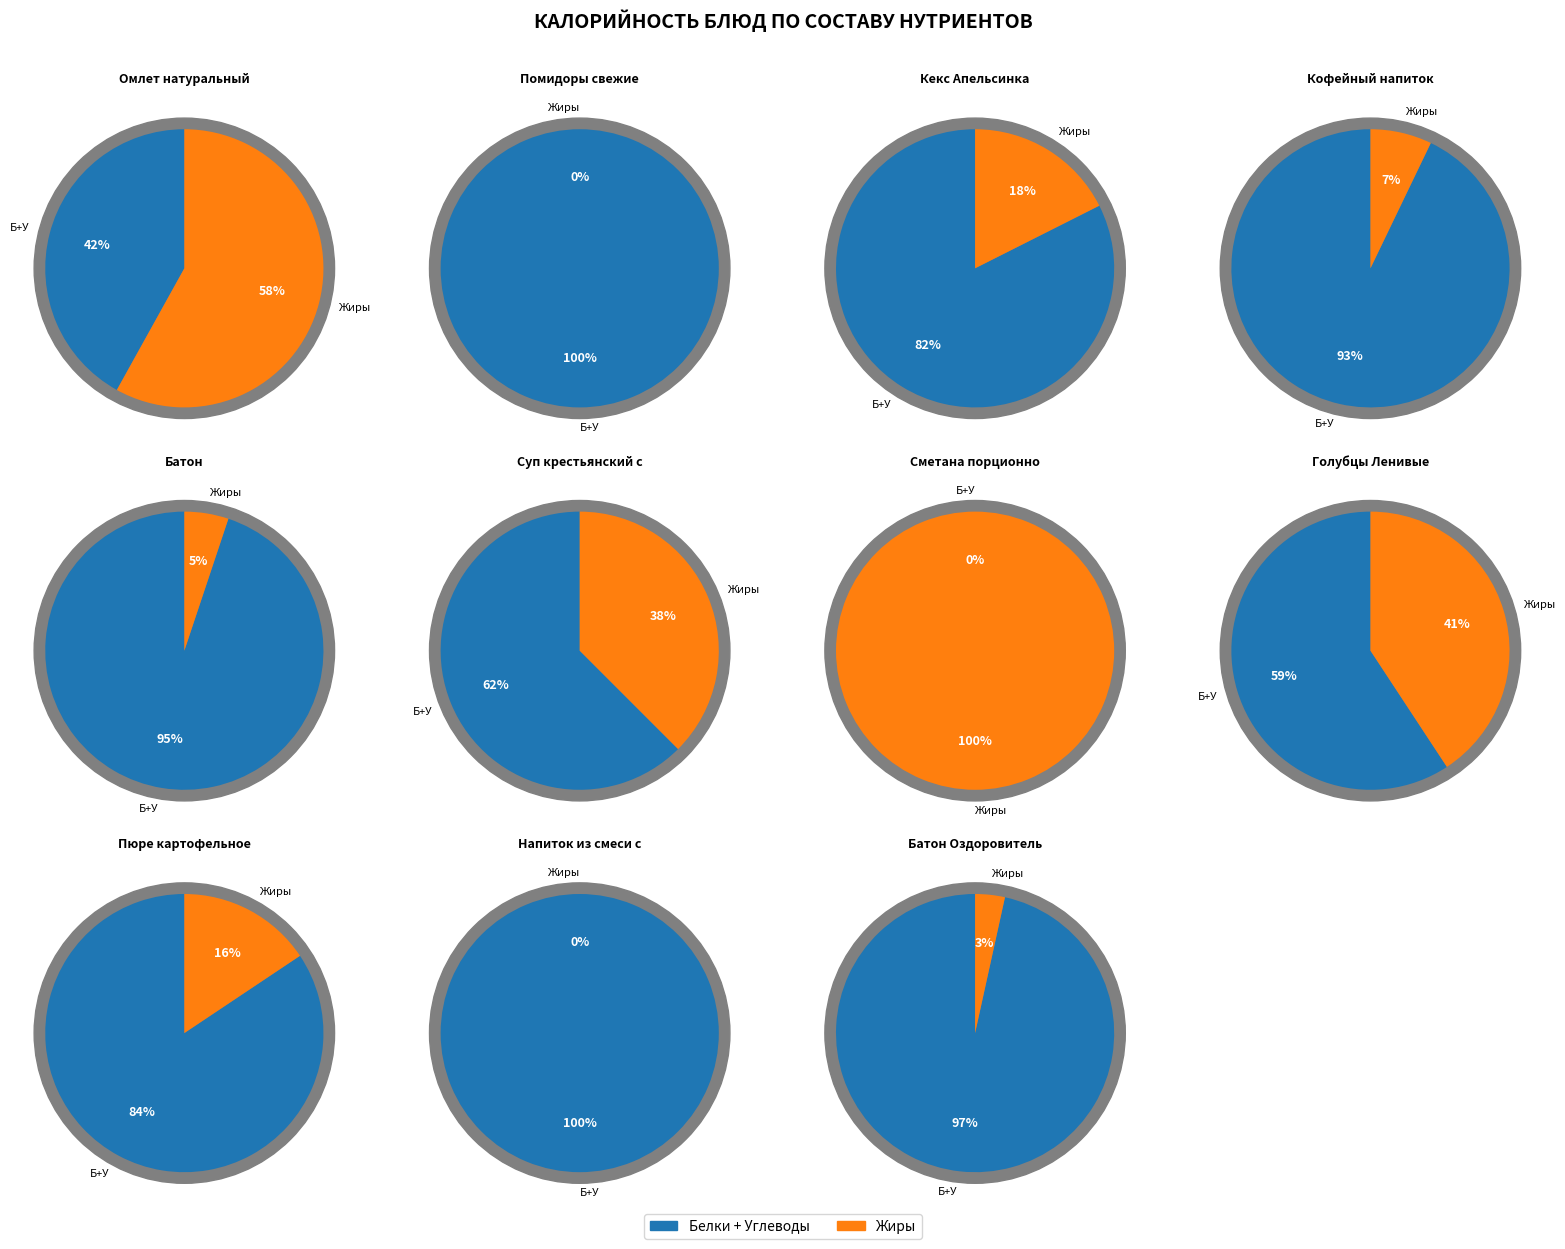

Which category has the smallest portion of the pie?

Сметана порционно